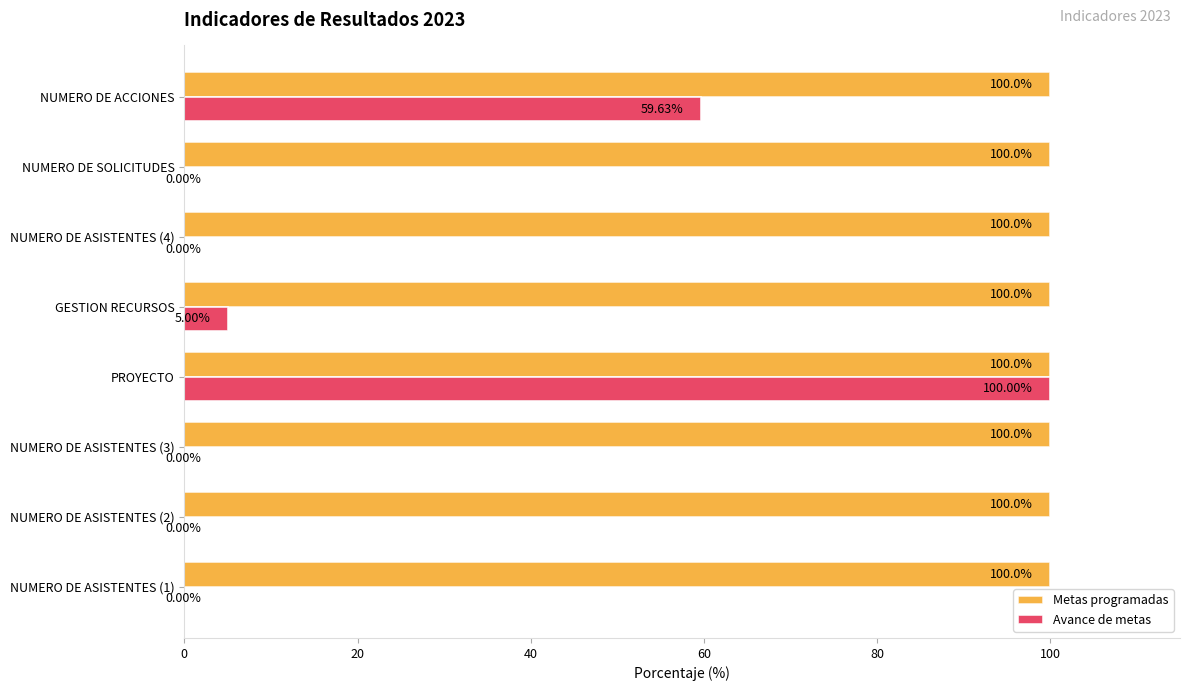

At which category is the sum across all series the highest?

PROYECTO